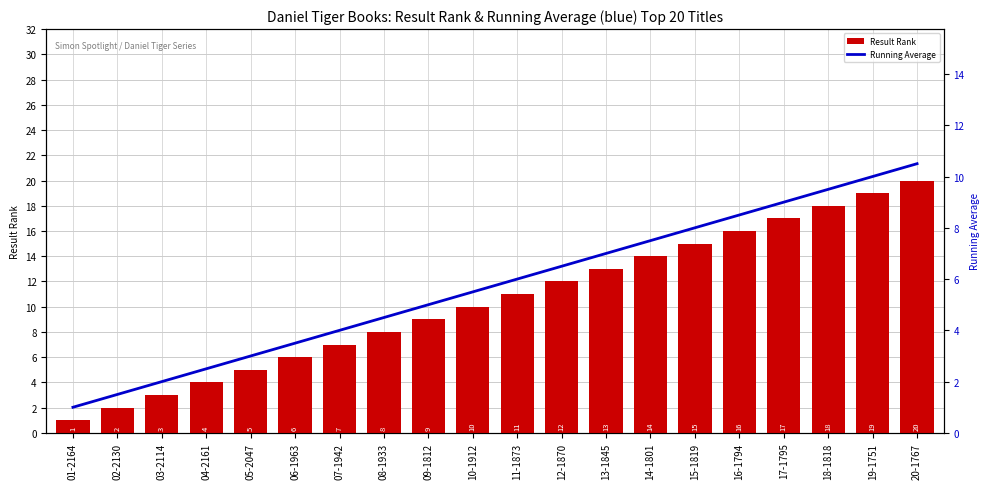

What is the highest value of the Running Average series?

10.5